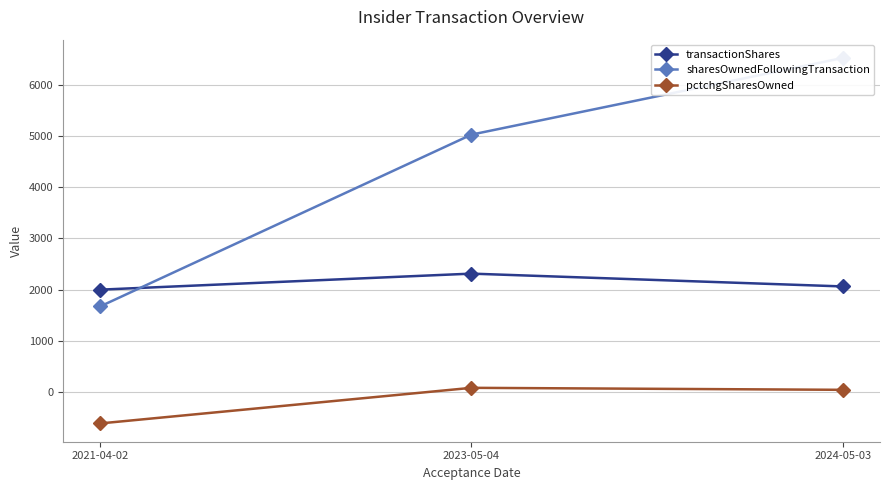

At which label does sharesOwnedFollowingTransaction first exceed 5025?

2024-05-03